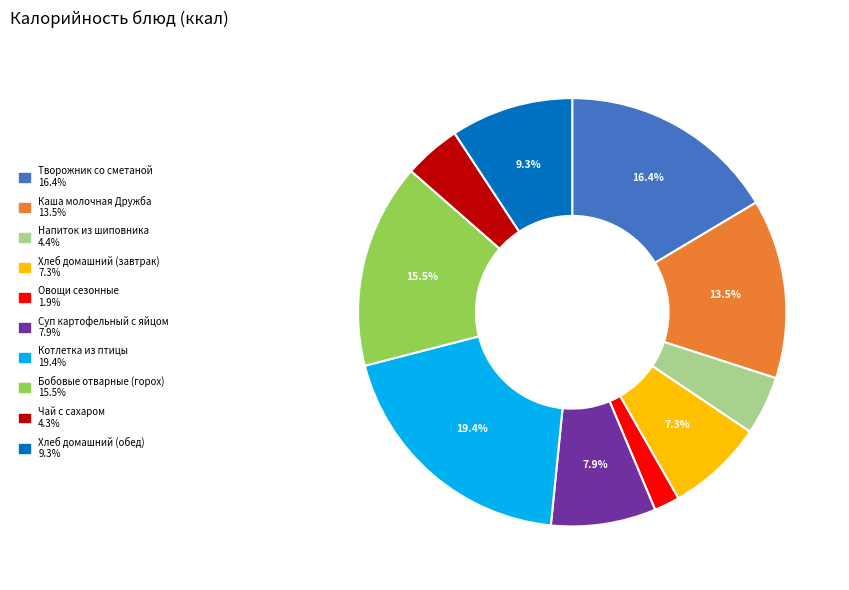

Approximately how many times larger is the value at Хлеб домашний (завтрак) compared to Чай с сахаром?

1.7